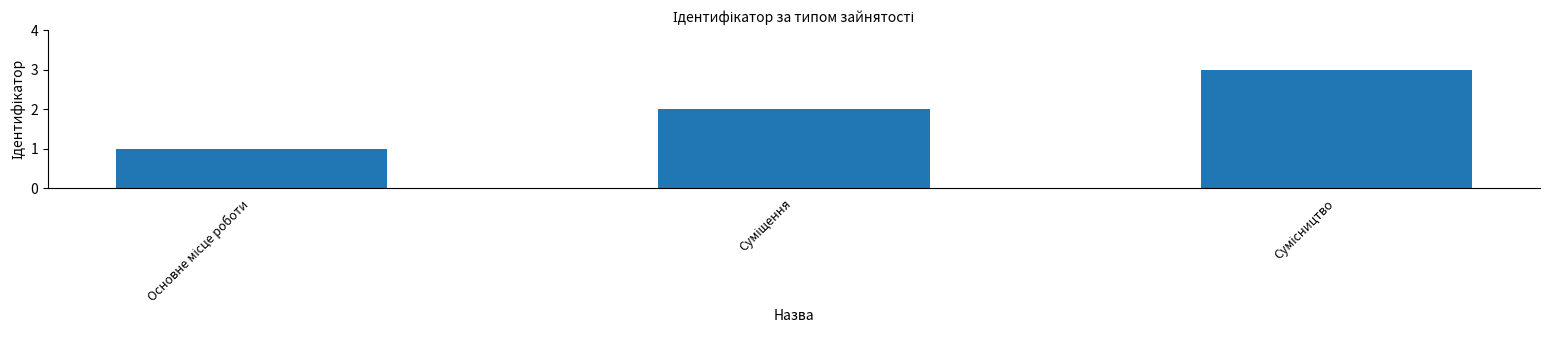

Reading right to left, transcribe all the data shown in this chart.

3	2	1